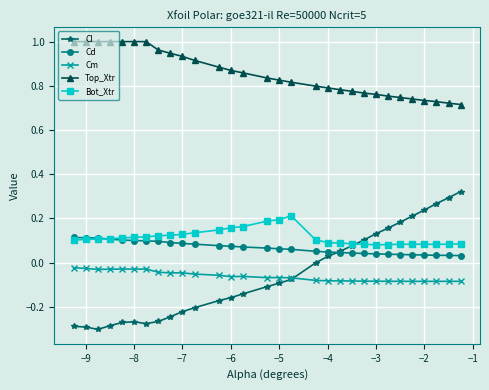

True or false: Bot_Xtr and Cm cross at least once.

False